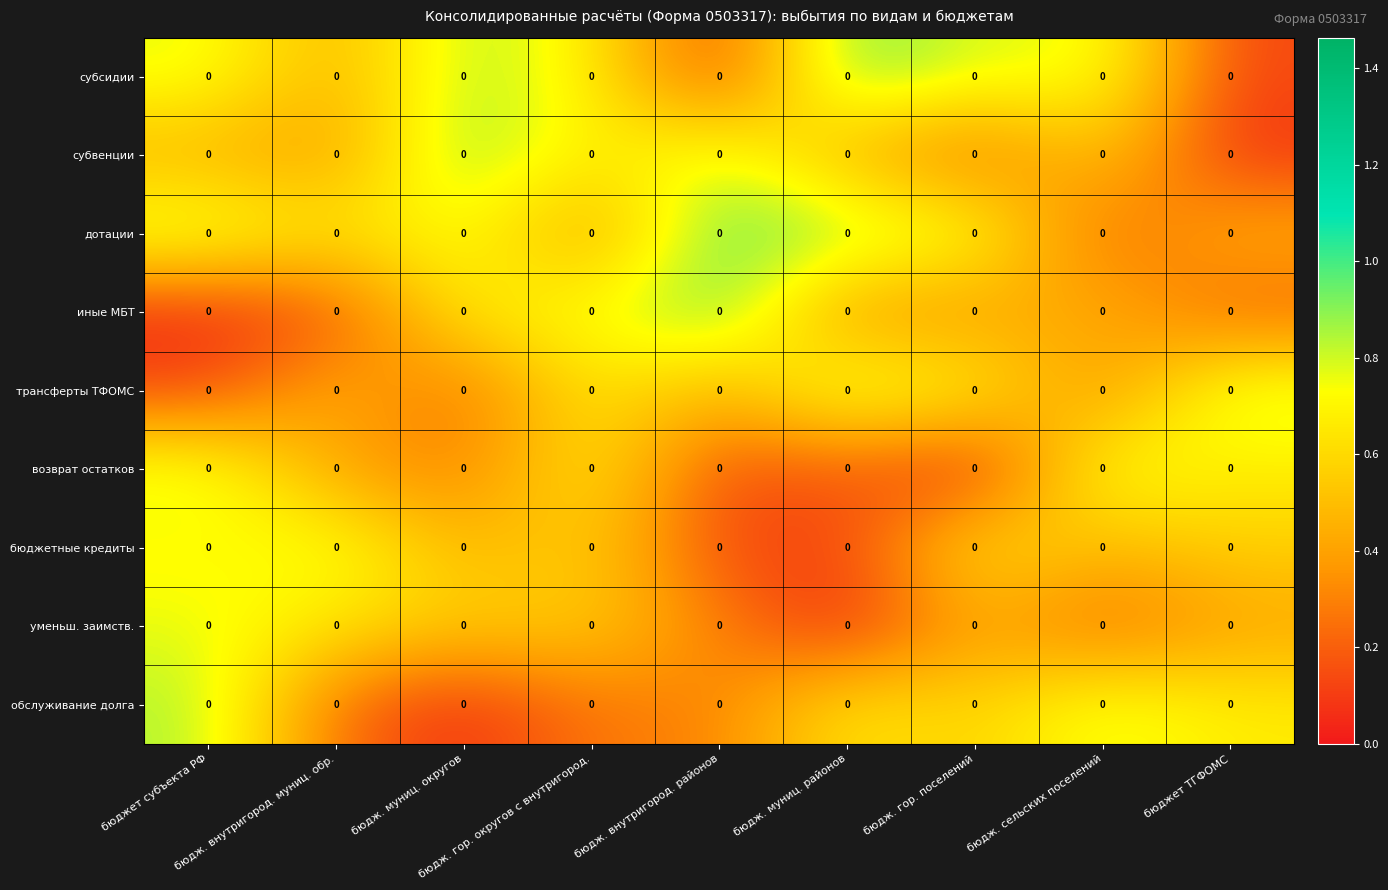

Rank the categories by обслуживание долга value from highest to lowest.

бюджет субъекта РФ, бюдж. сельских поселений, бюджет ТГФОМС, бюдж. муниц. районов, бюдж. гор. поселений, бюдж. внутригород. районов, бюдж. гор. округов с внутригород., бюдж. внутригород. муниц. обр., бюдж. муниц. округов